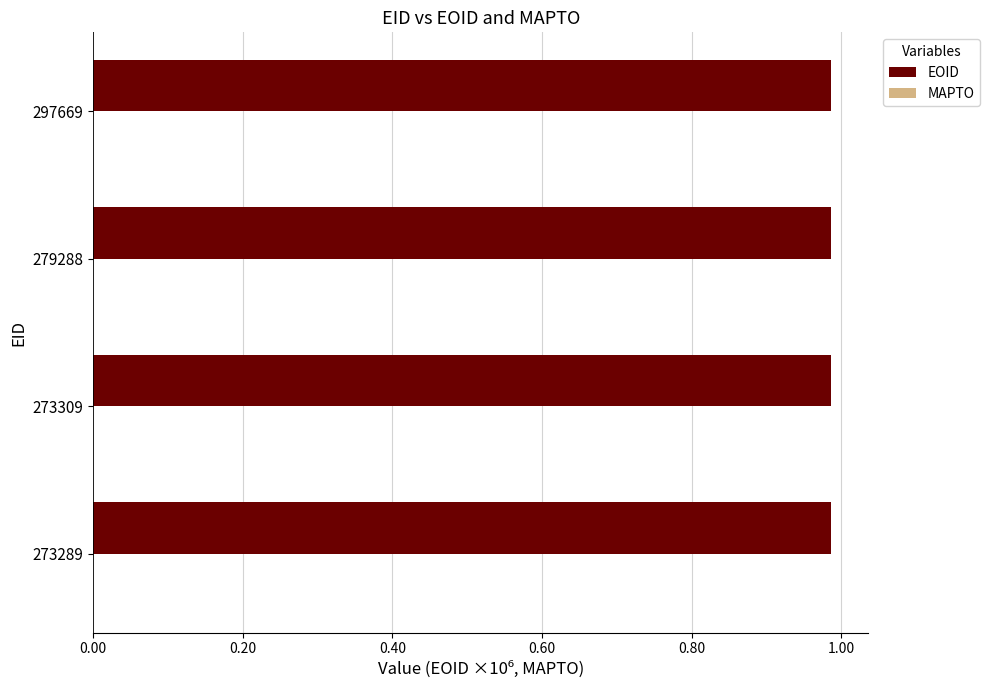

What is the sum of all values?

3.9